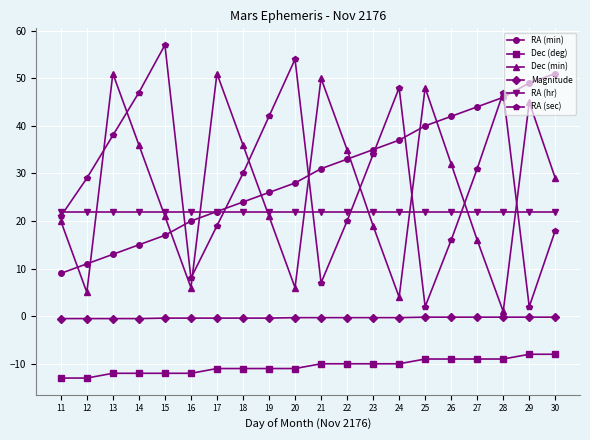

Is it true that Dec (deg) equals -8.0 at 29?

True